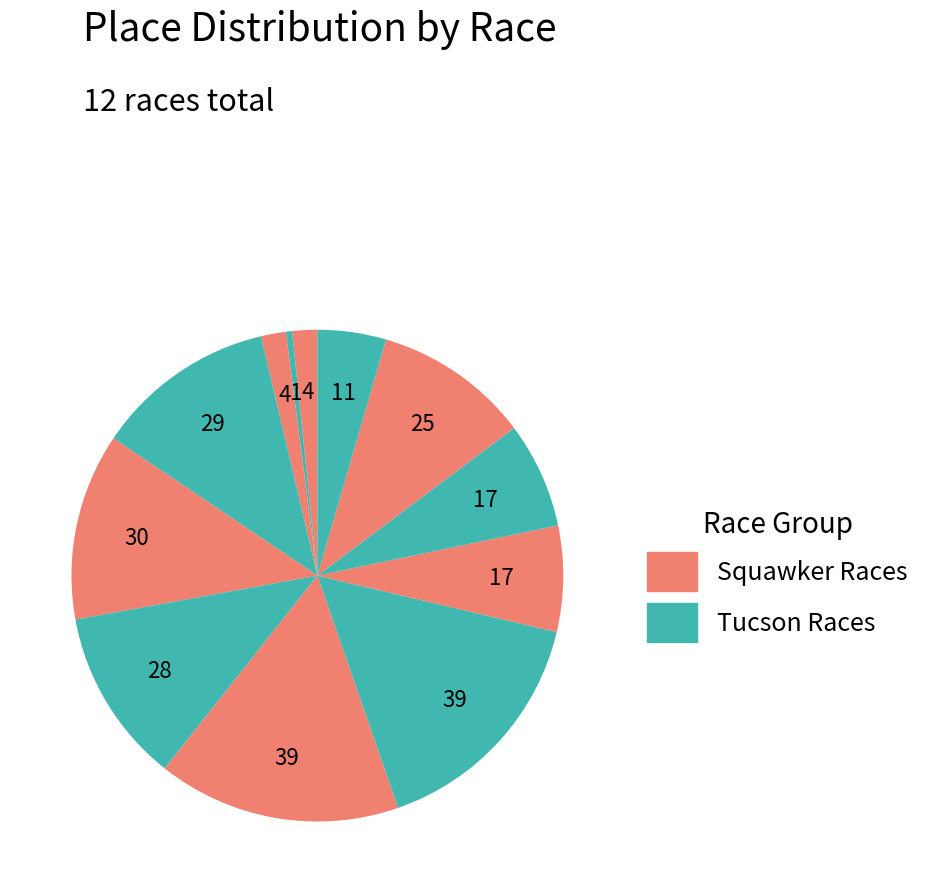

Count the number of slices in the pie.

12